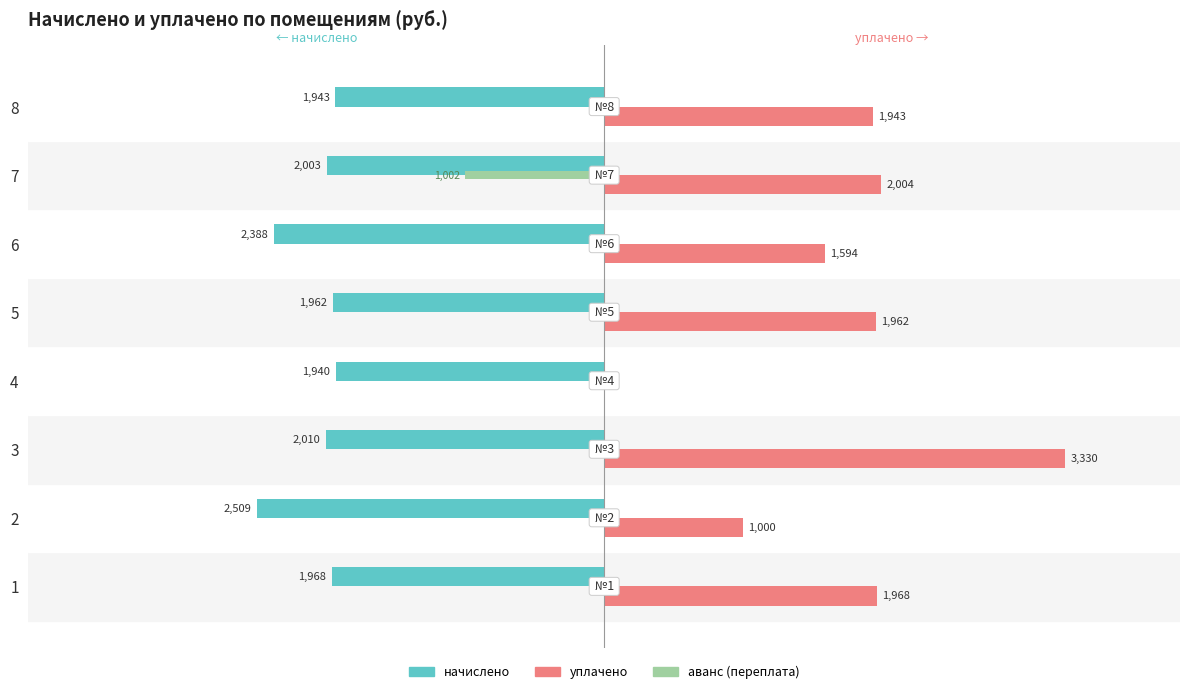

Between 1 and 4, which series saw the biggest shift?

уплачено